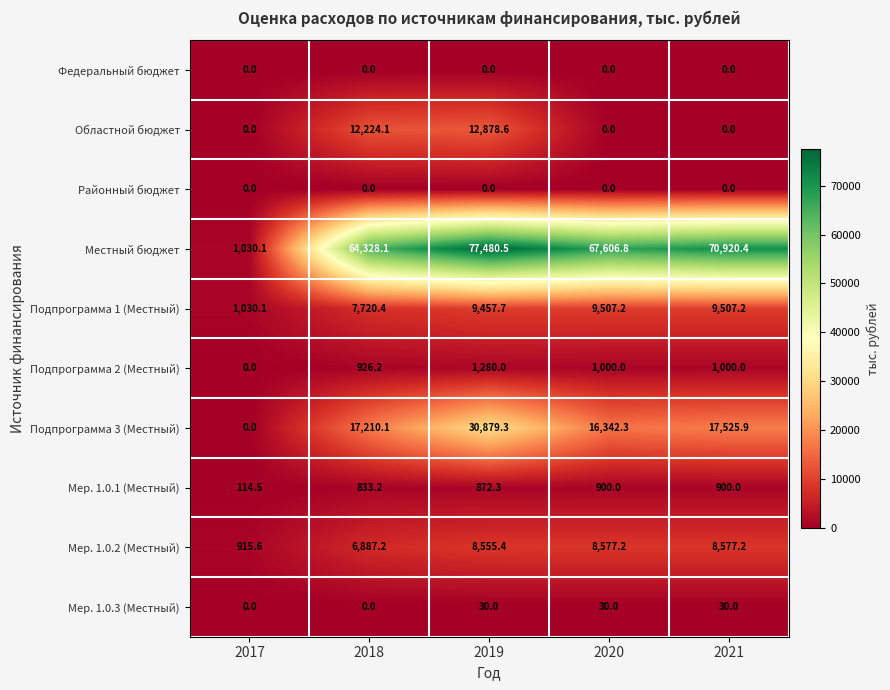

What is the greatest value displayed?

77480.5